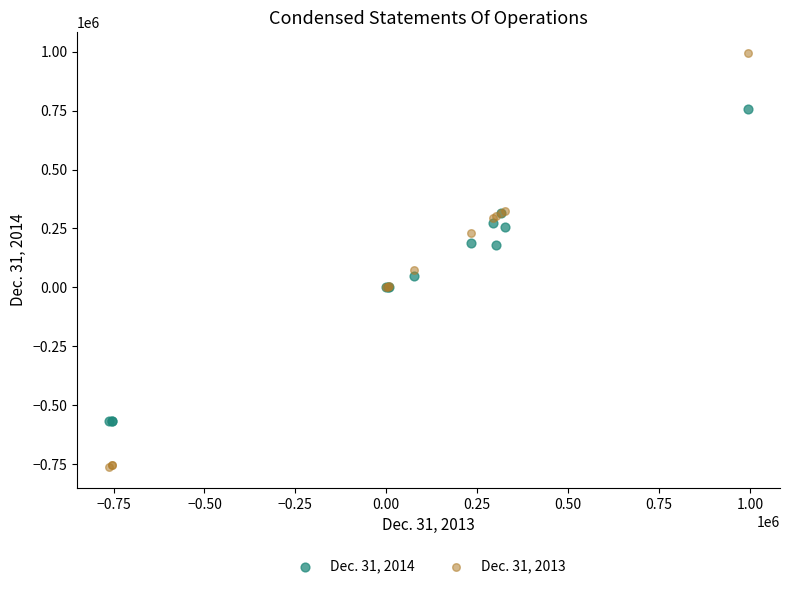

Which series has the widest spread of Y values?

Dec. 31, 2013